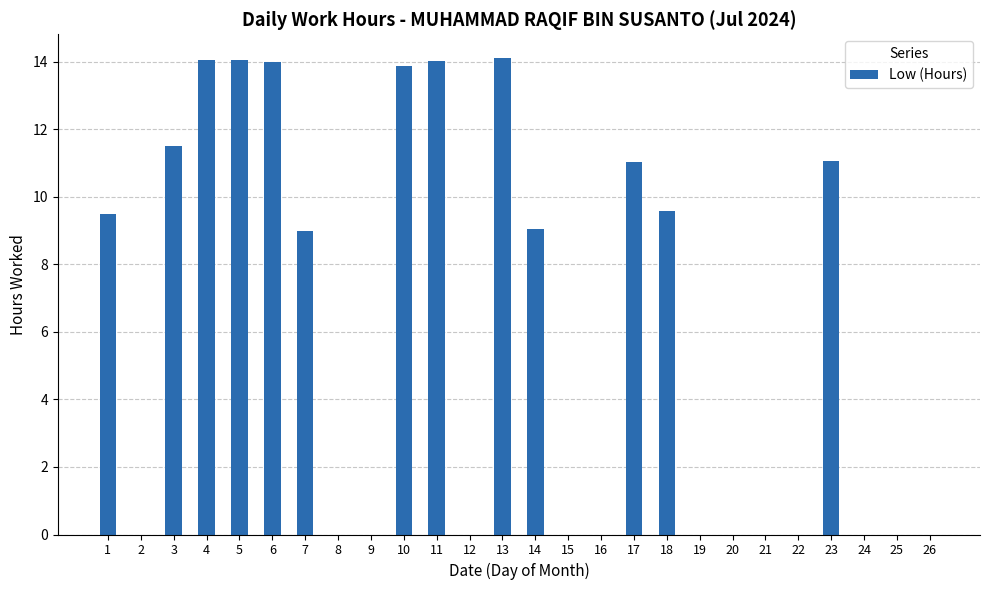

What is the average value?

6.0